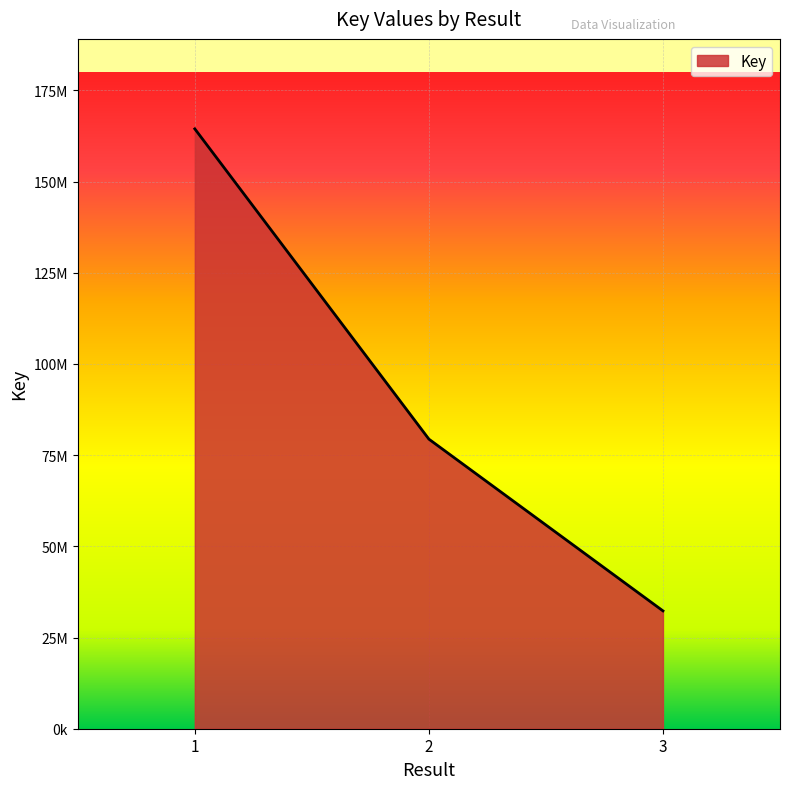

Reading left to right, what are all the values shown in this chart?

164451313	79393473	32306987